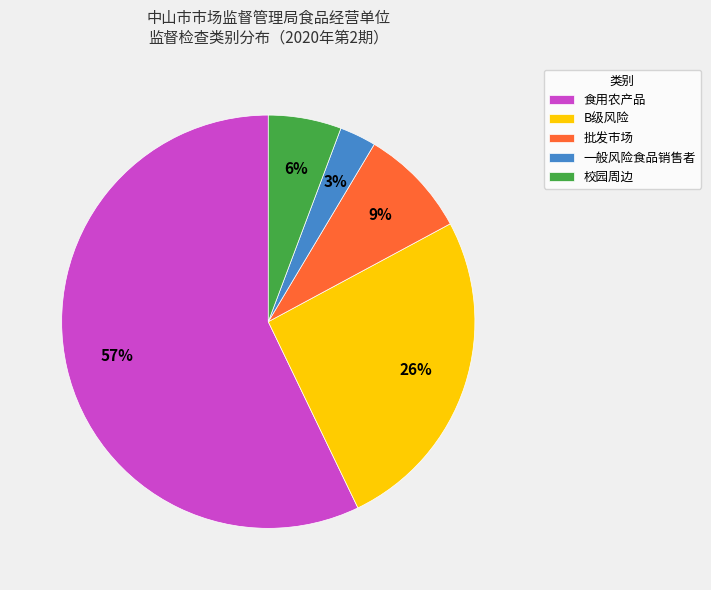

Which slice is the smallest?

一般风险食品销售者